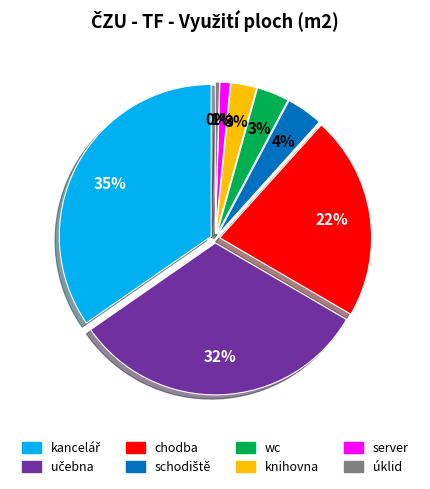

Approximately how many times larger is the value at kancelář compared to wc?

10.1